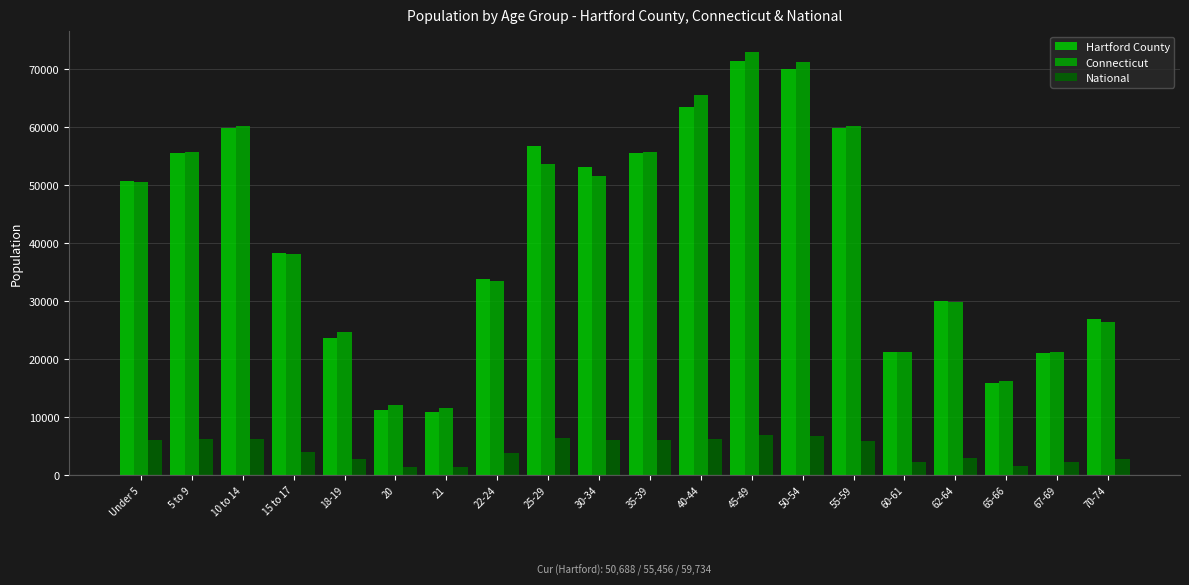

Which series has the largest total across all categories?

Connecticut